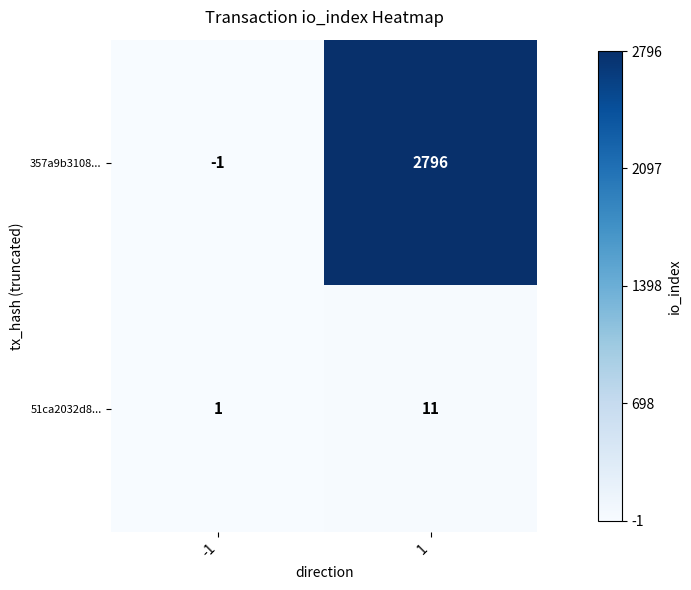

How many values in the 357a9b3108... series are below 2796?

1